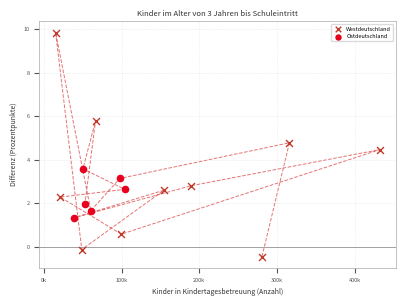

Which series reaches the maximum Y coordinate?

Westdeutschland